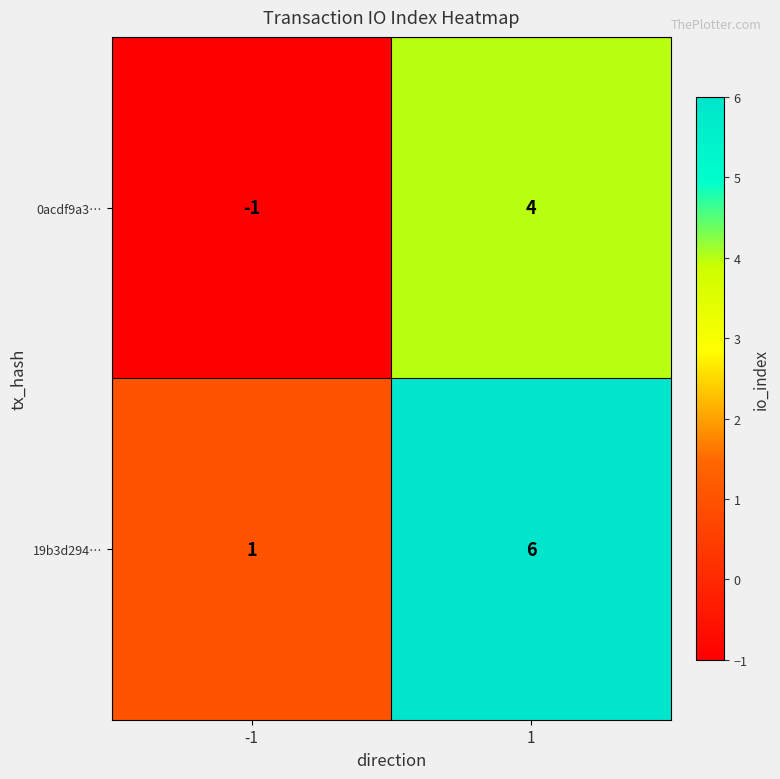

Read the 0acdf9a3… value at 1.

4